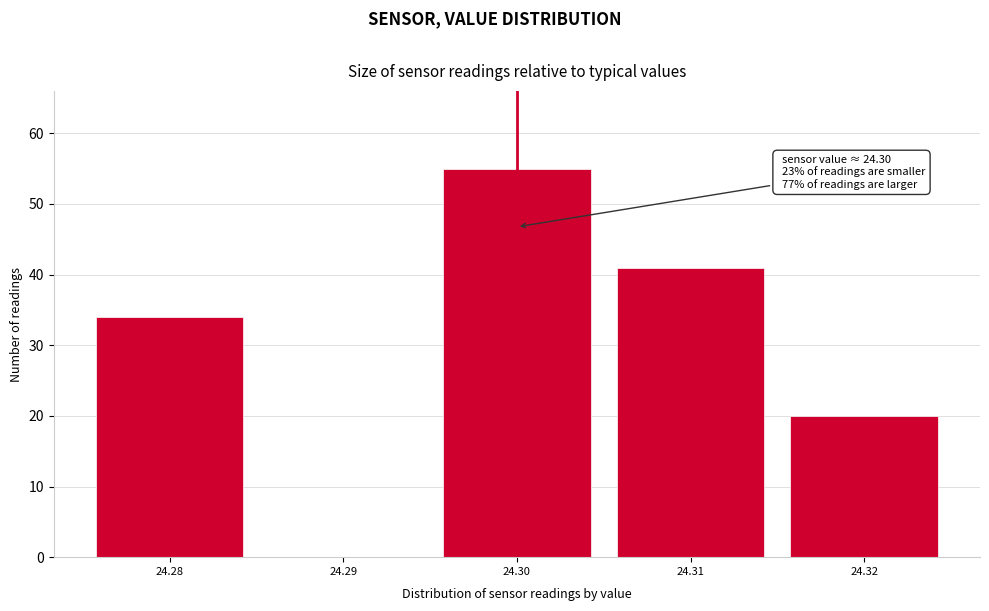

Reading left to right, list all the values displayed in this chart.

24.28=34	24.29=0	24.30=55	24.31=41	24.32=20